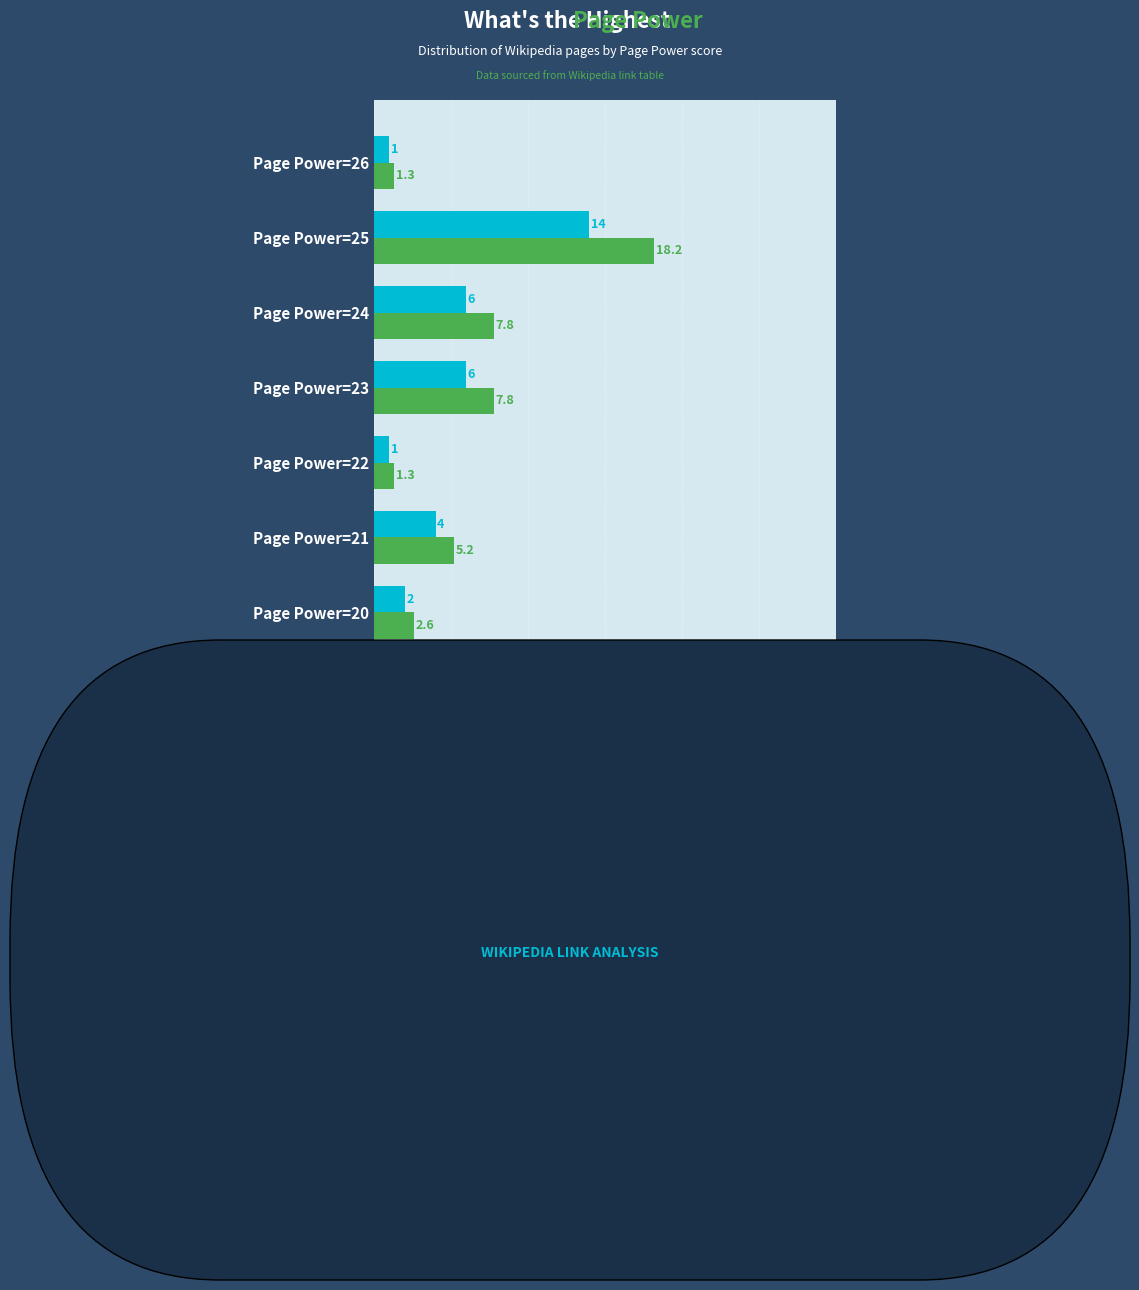

List the series in order of their peak value, highest first.

Total Links (scaled), Count of Links